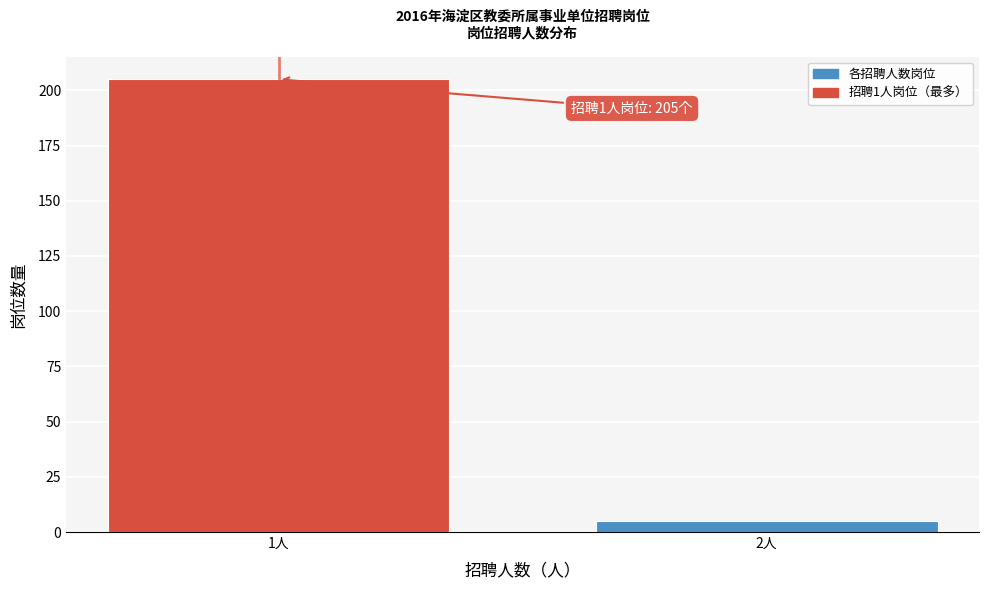

Reading left to right, extract all data points from this chart.

1人=205	2人=5